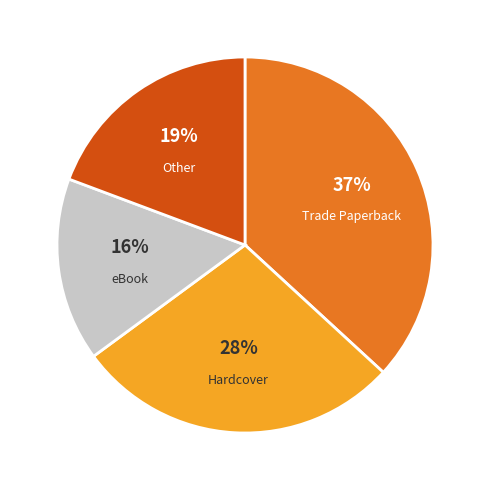

Rank the categories by value from highest to lowest.

Trade Paperback, Hardcover, Other, eBook